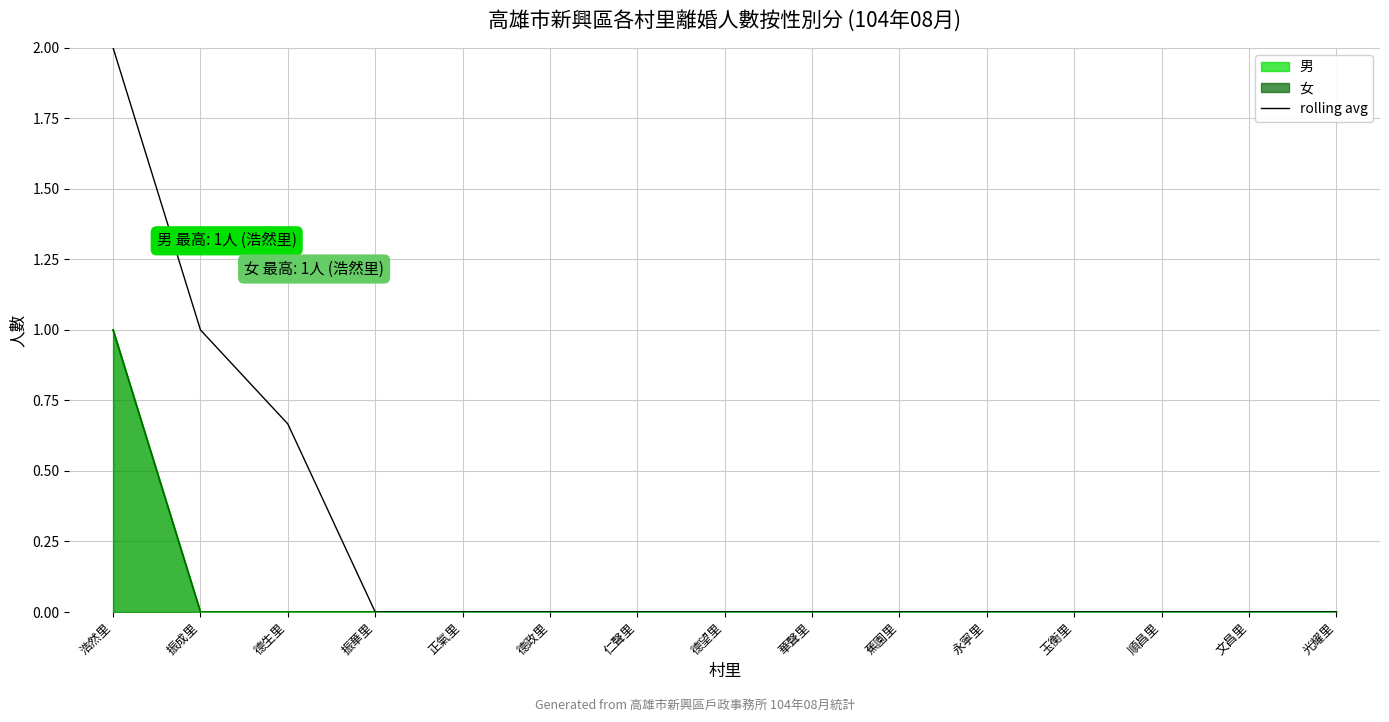

Is it true that the value at 永寧里 is -1.3?

False